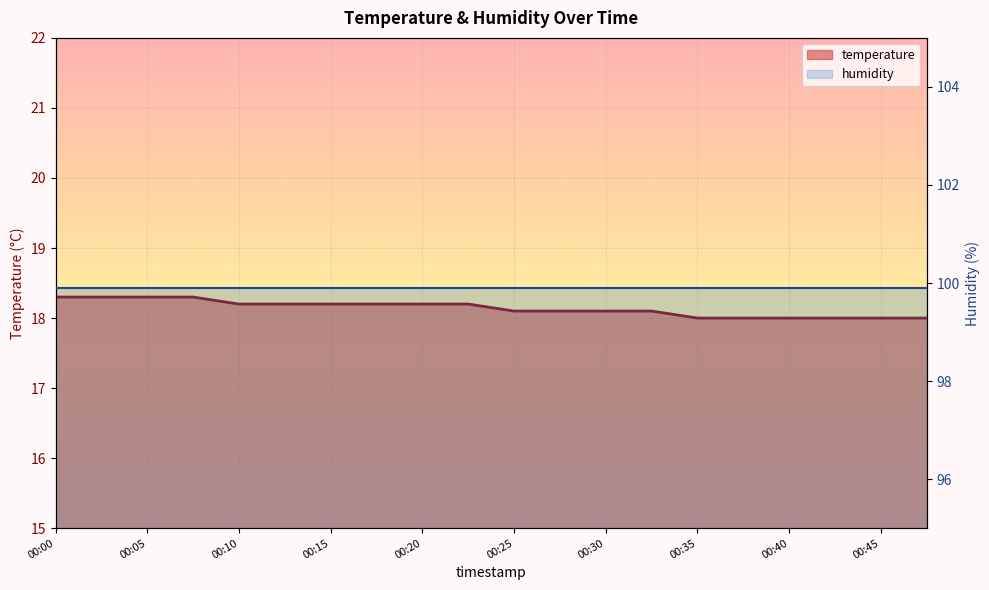

Which has a higher value, 00:32 or 00:13?

00:13